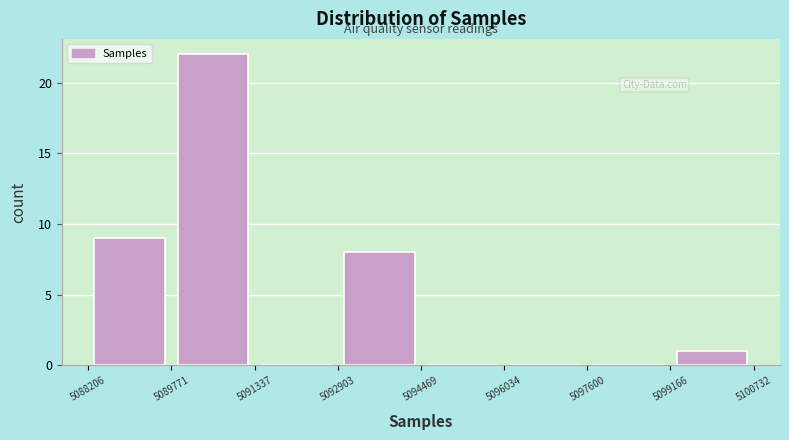

Reading left to right, list every bar in this chart as the range it spans on the x-axis followed by its height. The values are not printed on the chart, so give them approximately, as read against the axis.

5088206 to 5089771: 9
5089771 to 5091337: 22
5091337 to 5092903: 0
5092903 to 5094469: 8
5094469 to 5096034: 0
5096034 to 5097600: 0
5097600 to 5099166: 0
5099166 to 5100732: 1